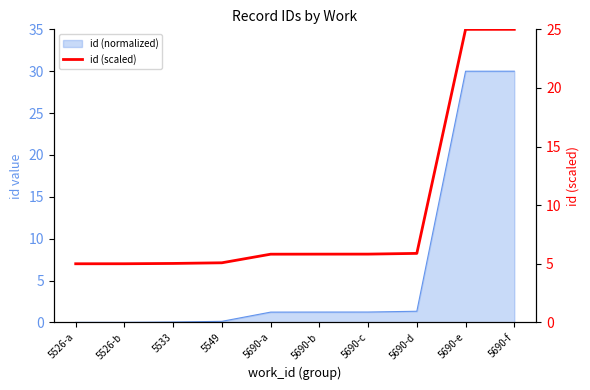

At which category does the chart reach its peak across all series?

5690-f